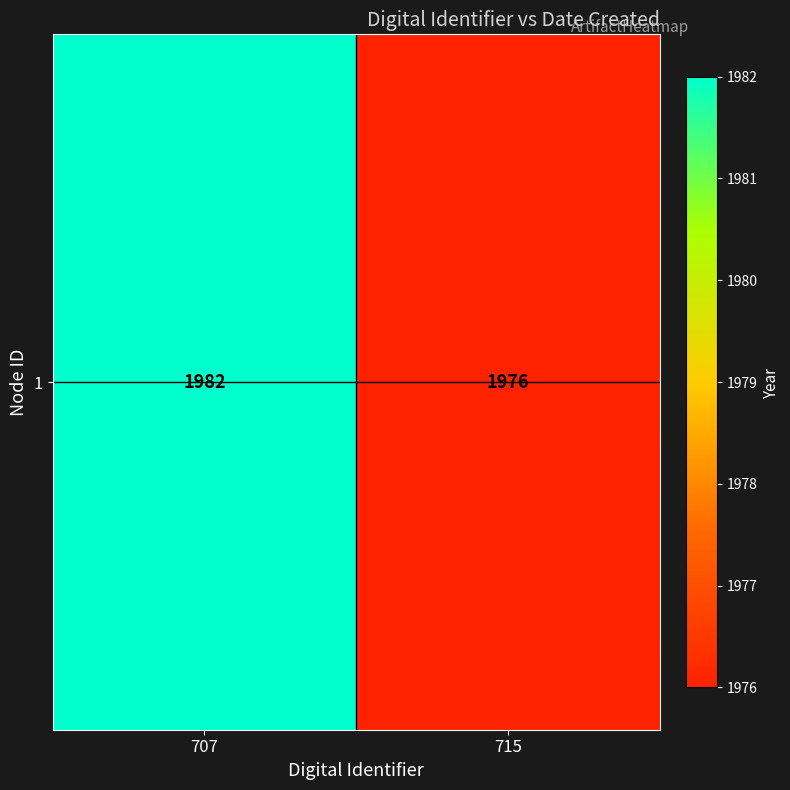

List the labels in order of value, largest first.

707, 715